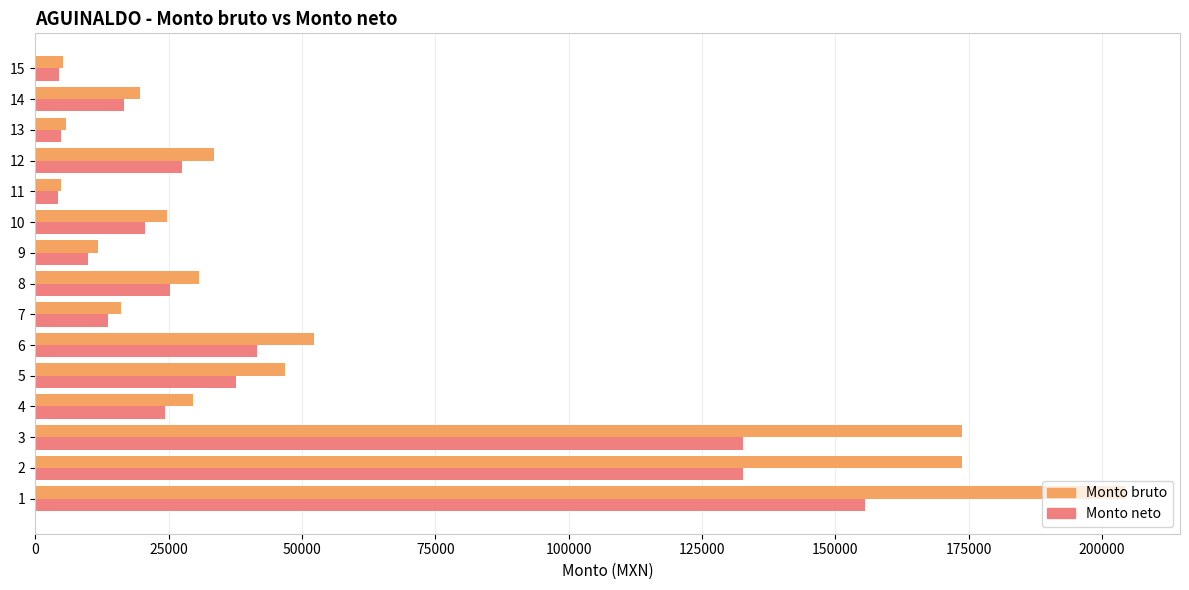

What is the sum of all Monto bruto values?

832739.8